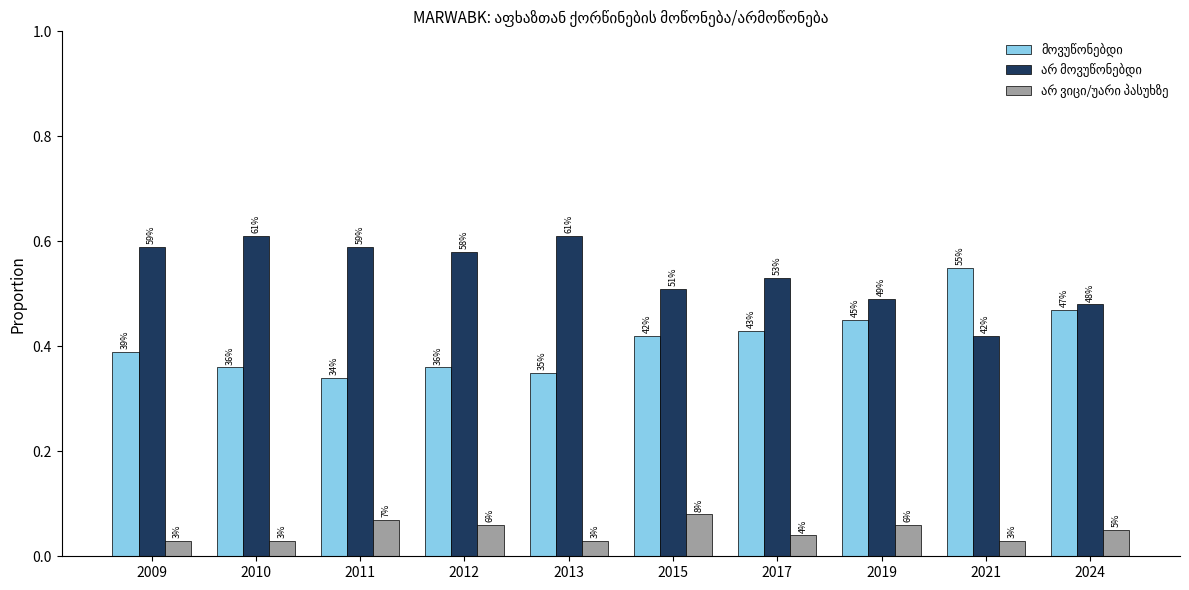

The მოვუწონებდი series shows 0.3 at 2011. True or false?

True